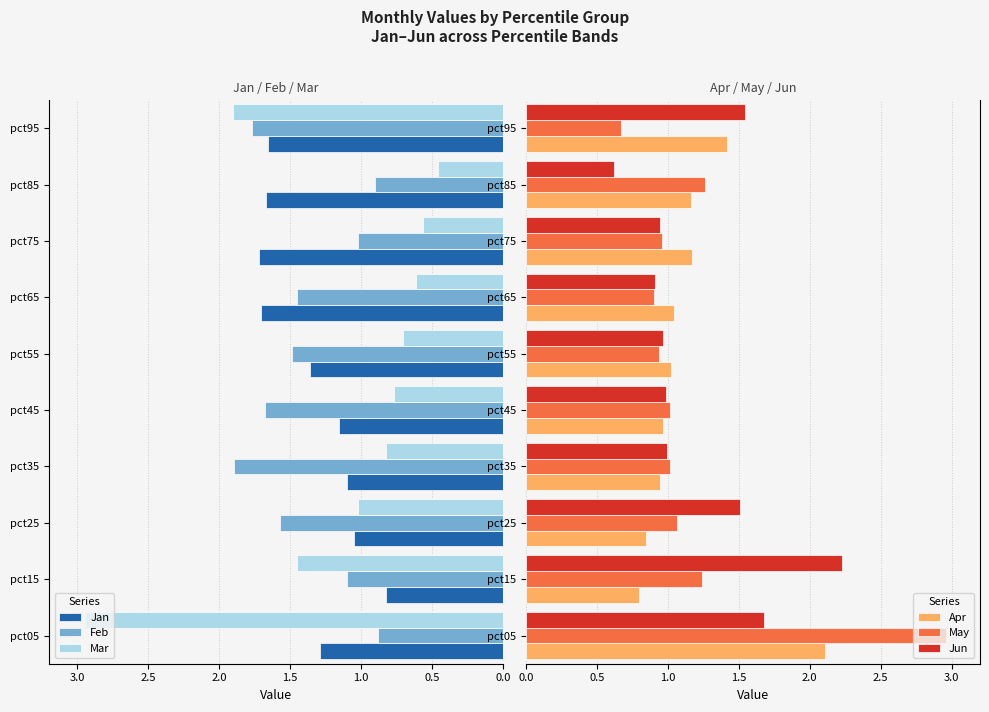

The value of Jun at pct15 is 2.2. True or false?

True